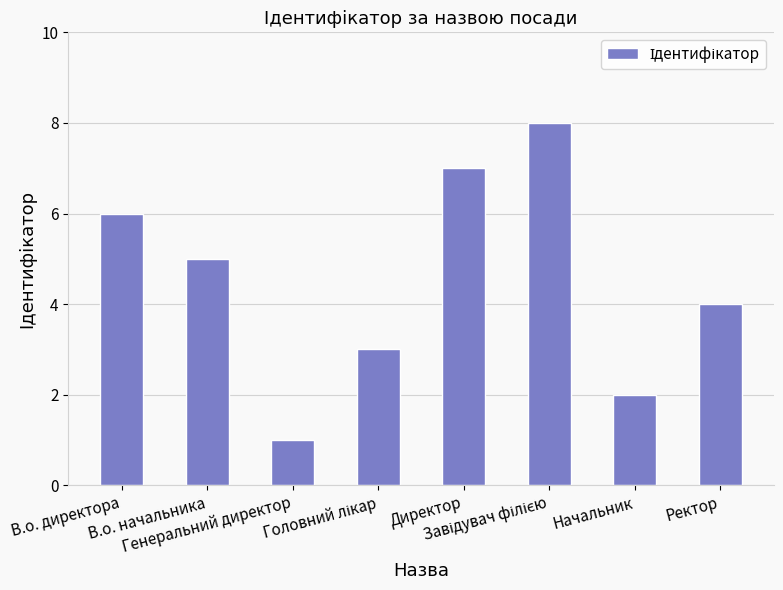

True or false: the data shows 1 at Генеральний директор.

True